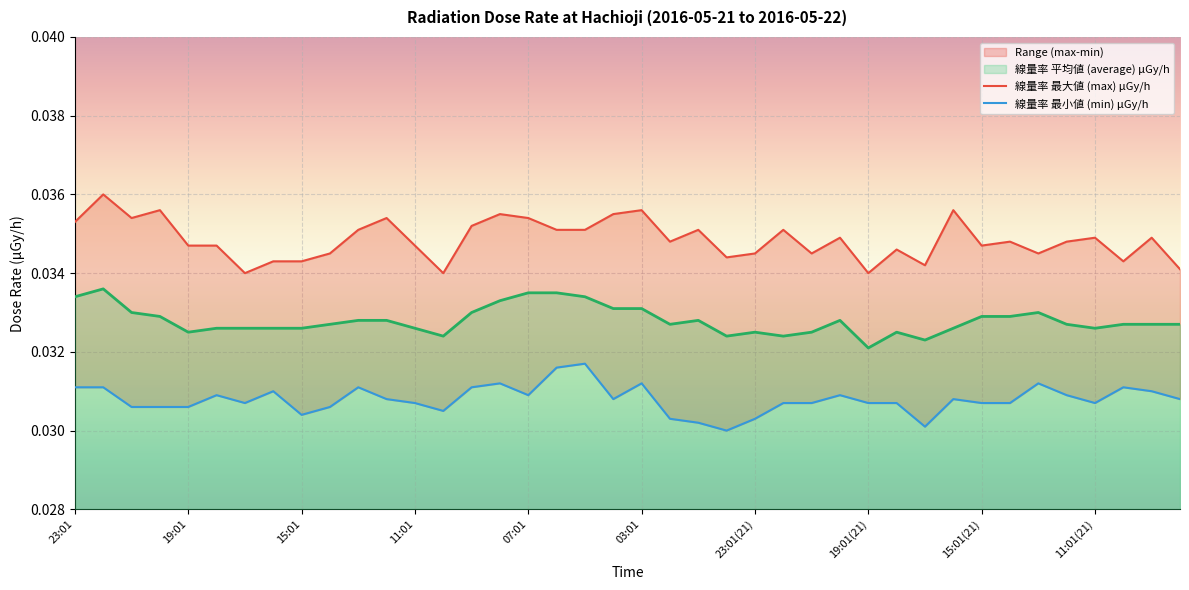

Count the 線量率 平均値 (average) μGy/h values in the range 0 to 1.

40